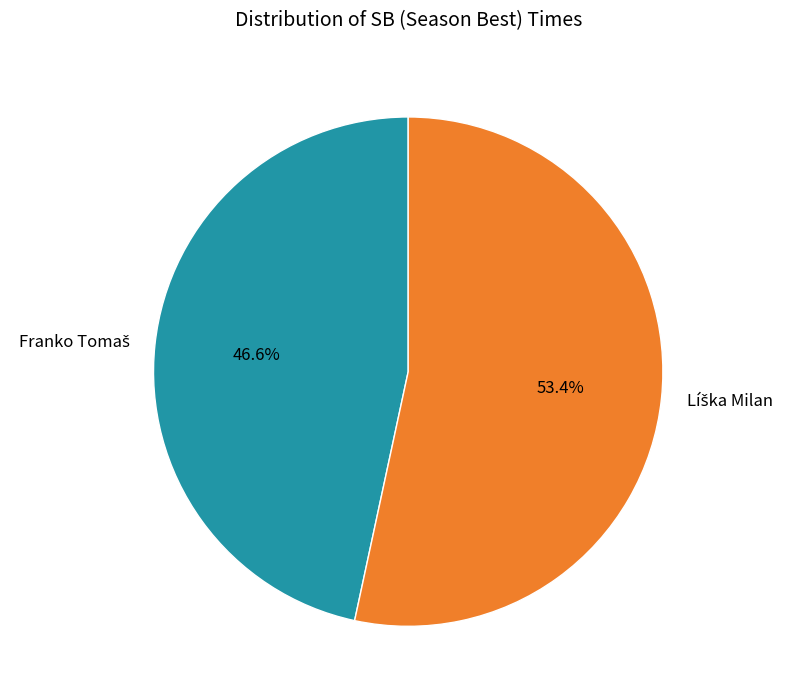

How many slices are in this pie chart?

2